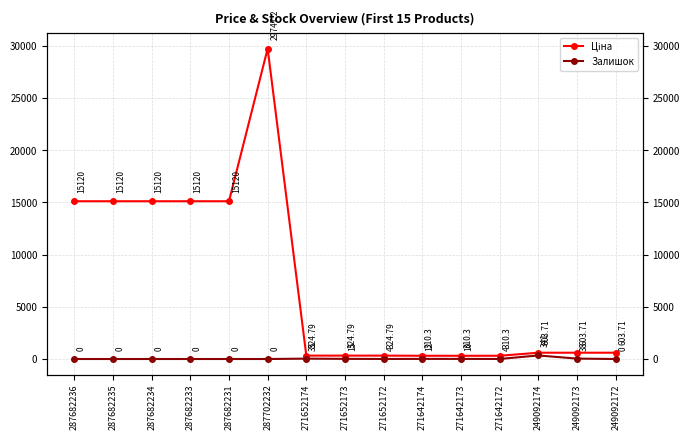

Where does the Залишок series first go above 4?

271652174